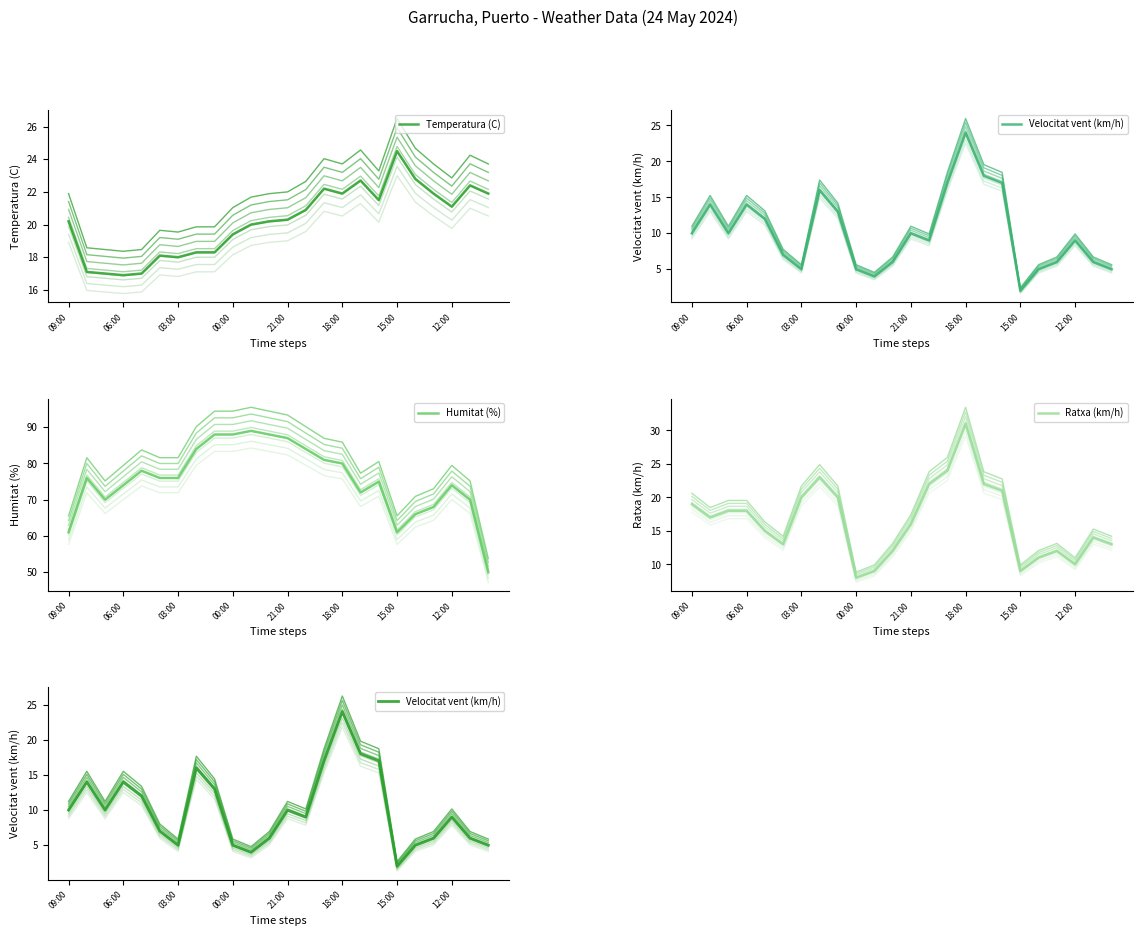

Where do Ratxa (km/h) and Temperatura (C) first cross each other?

06:00 and 03:00